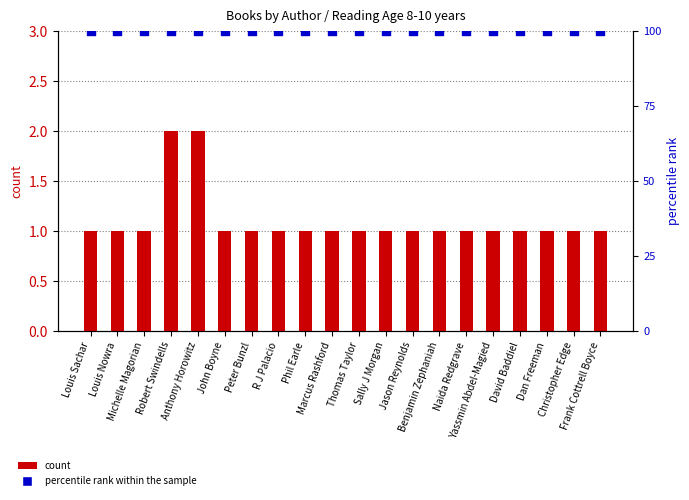

At how many categories does at least one series exceed 87?

20